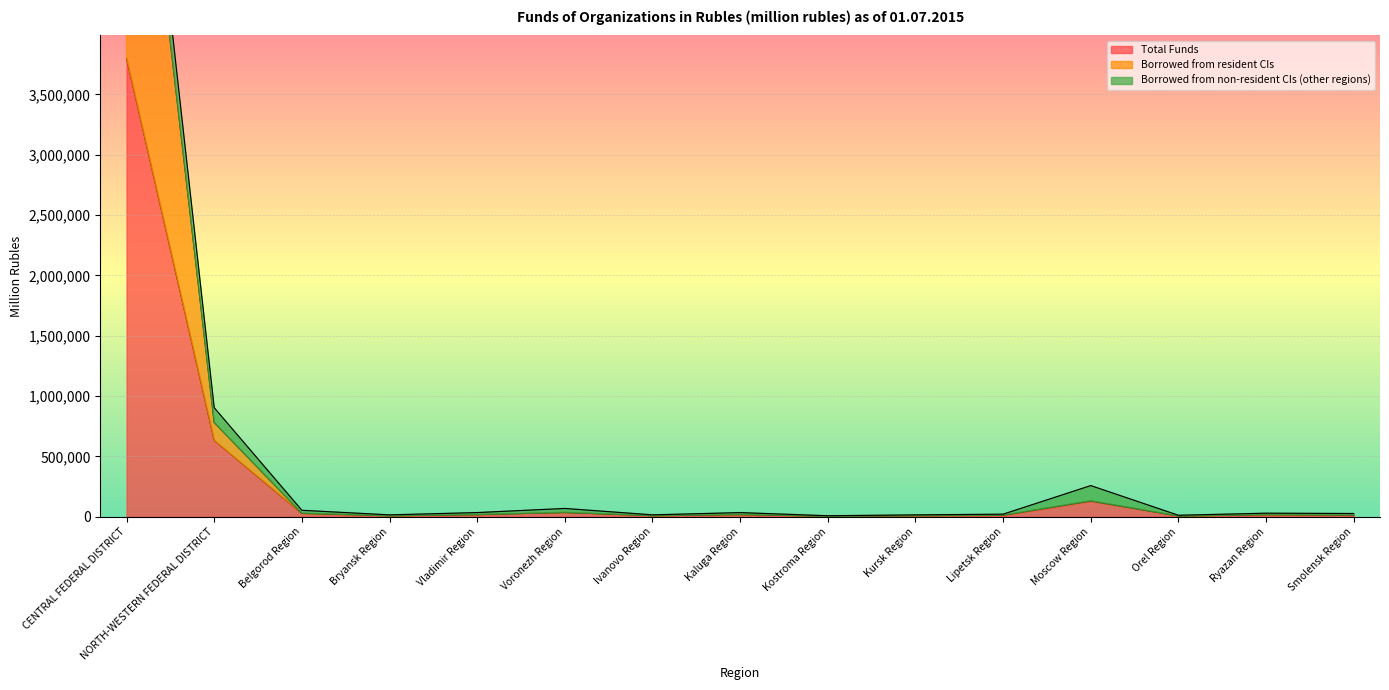

At which category does the chart reach its peak across all series?

CENTRAL FEDERAL DISTRICT